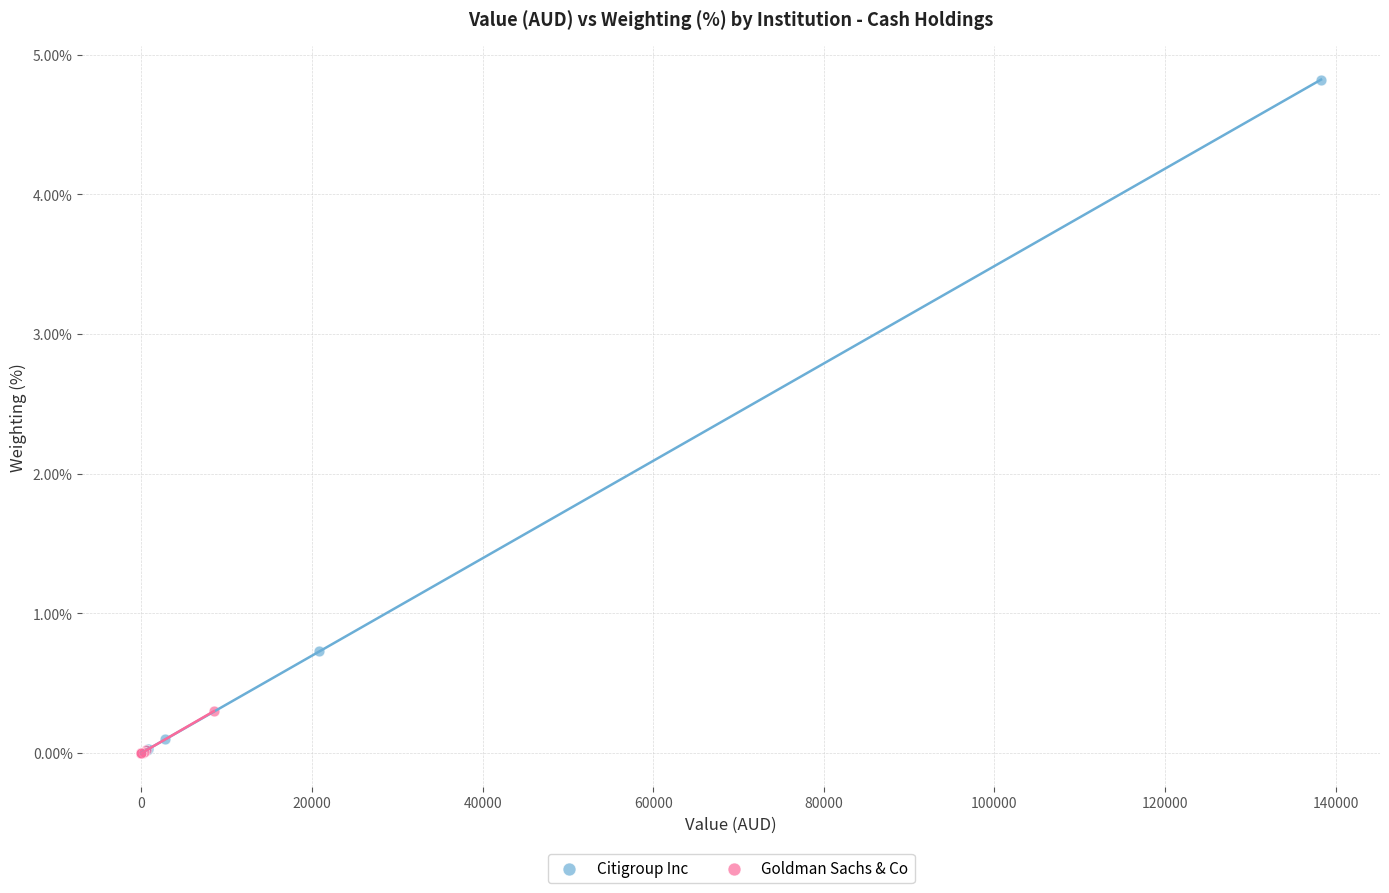

Which series has the largest Y range (max minus min)?

Citigroup Inc